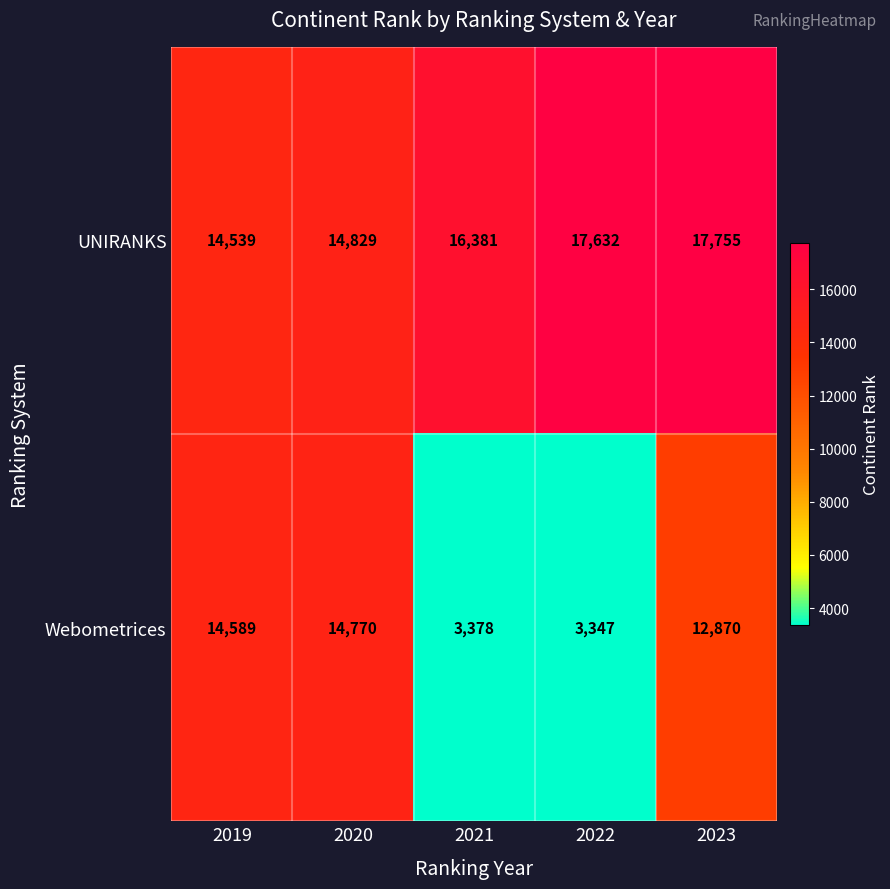

True or false: UNIRANKS has a value of 17755 at 2023.

True